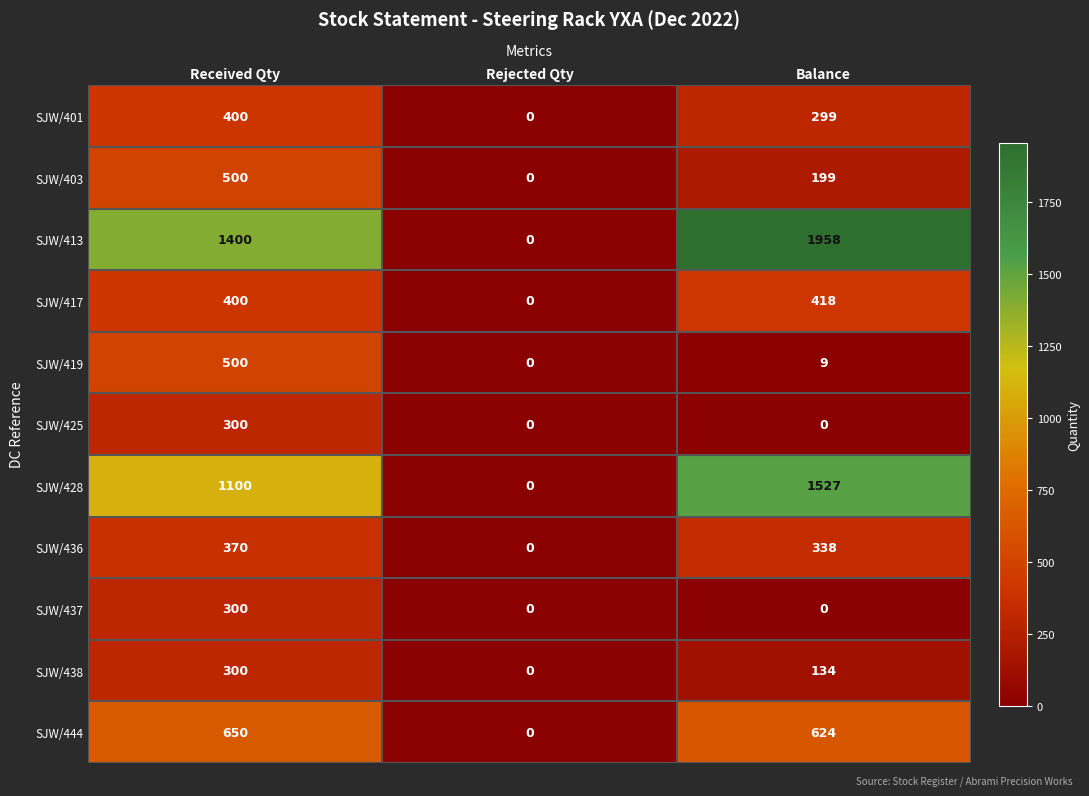

How many categories are shown in the chart?

3